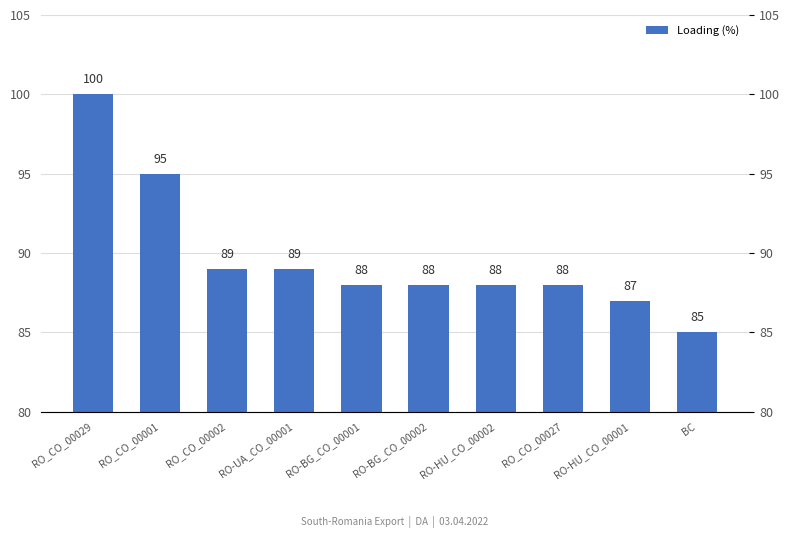

How many values are below 88?

2